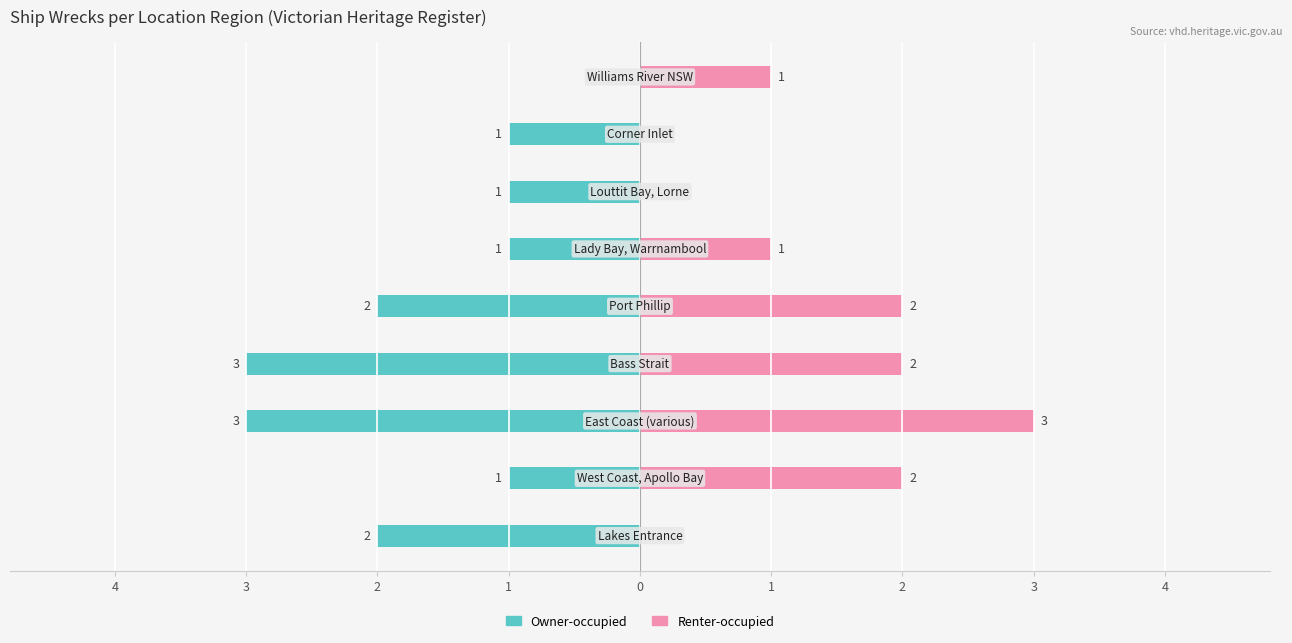

Is the value of Owner-occupied at 4 greater than the value of Renter-occupied at 4?

No